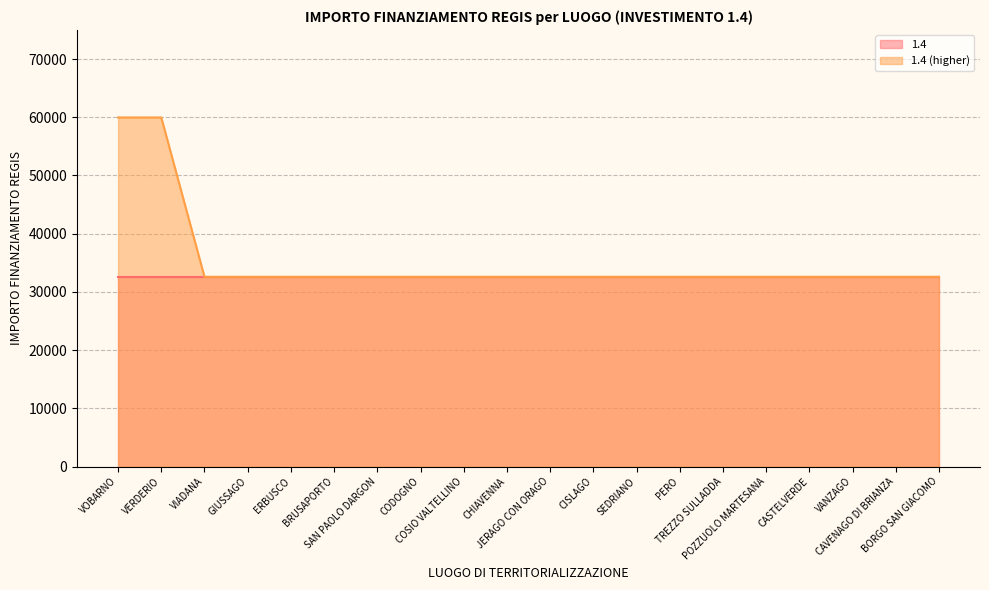

True or false: the data has more than 2 interior local peaks.

False